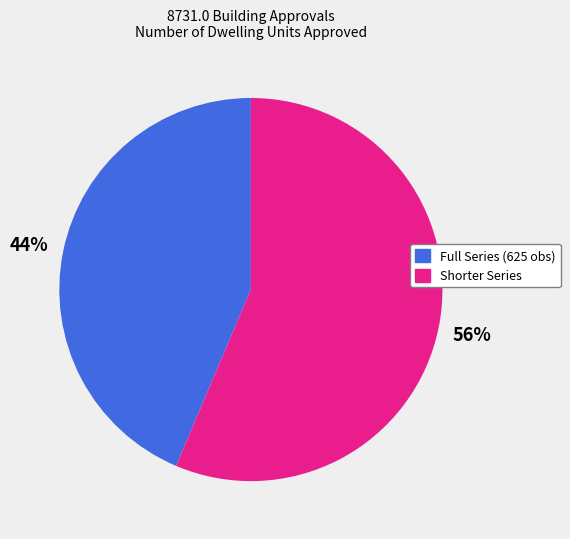

Is there any slice that represents more than half of the pie?

Yes